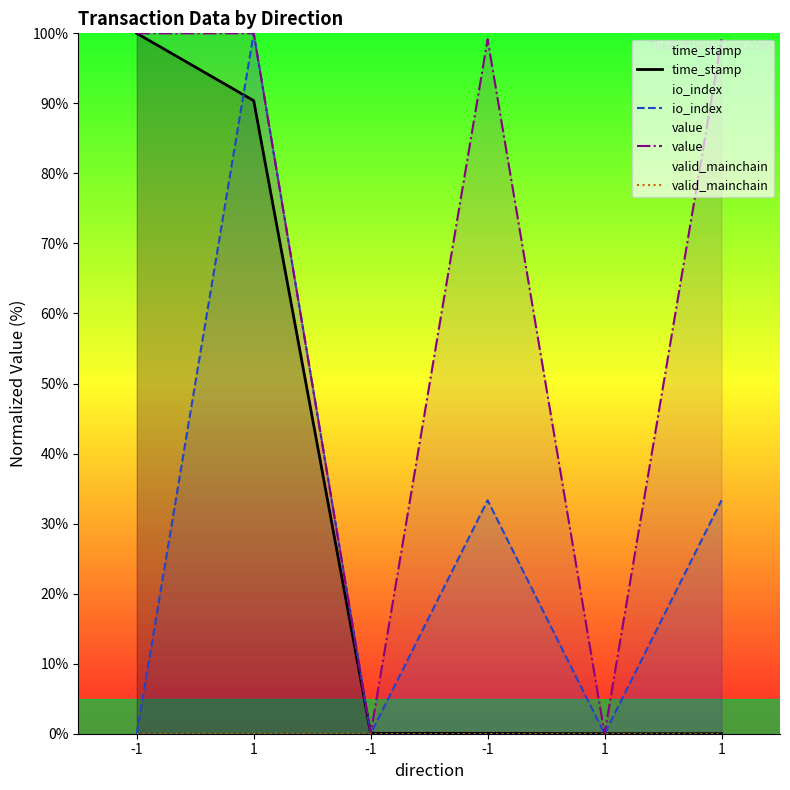

True or false: io_index and valid_mainchain intersect in this chart.

False